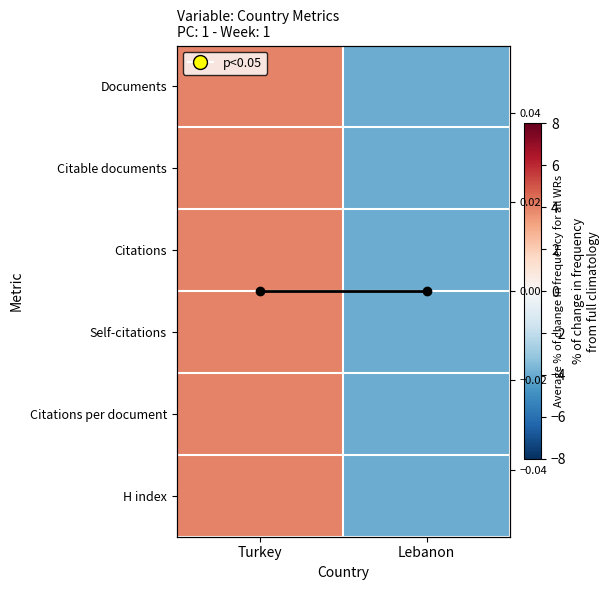

At which category is the sum across all series the highest?

Turkey